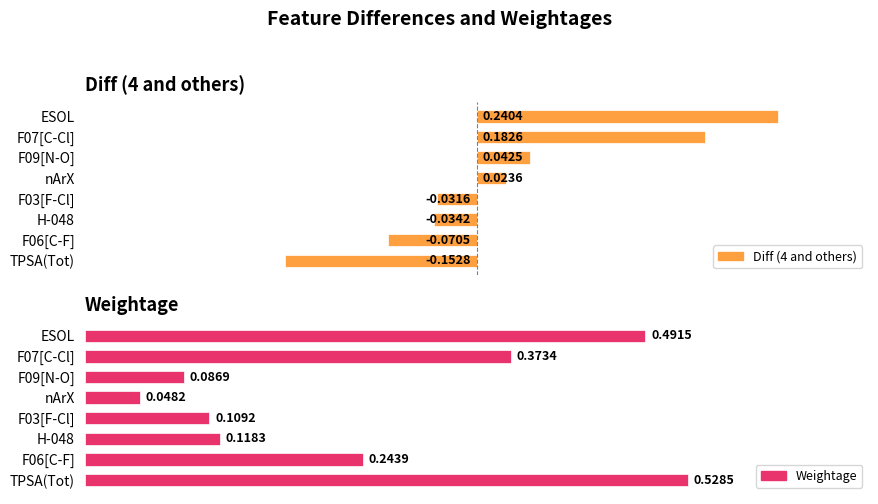

Rank the series at TPSA(Tot) from highest to lowest value.

Weightage, Diff (4 and others)